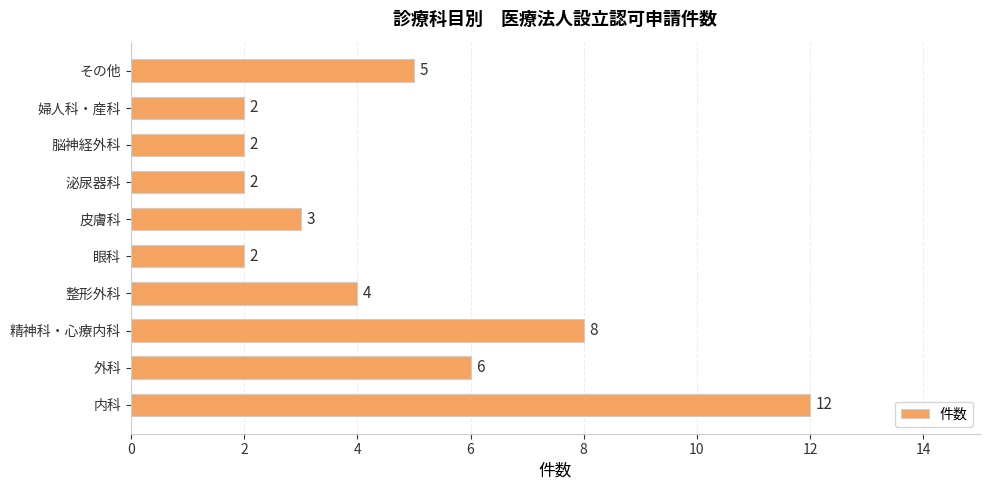

Does the chart contain stacked bars?

No